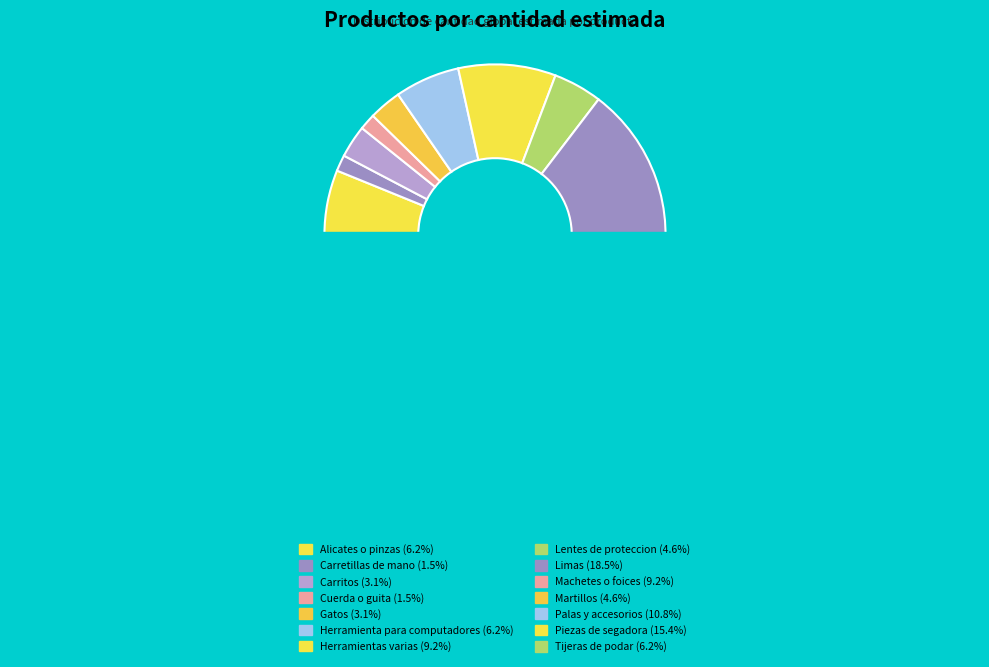

Does Cuerda o guita represent more than half of the total?

No